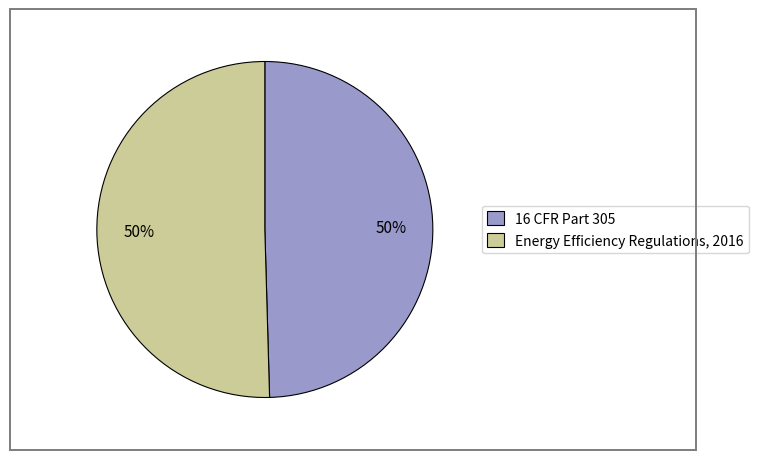

What is the ratio of the value at Energy Efficiency Regulations, 2016 to the value at 16 CFR Part 305?

1.0